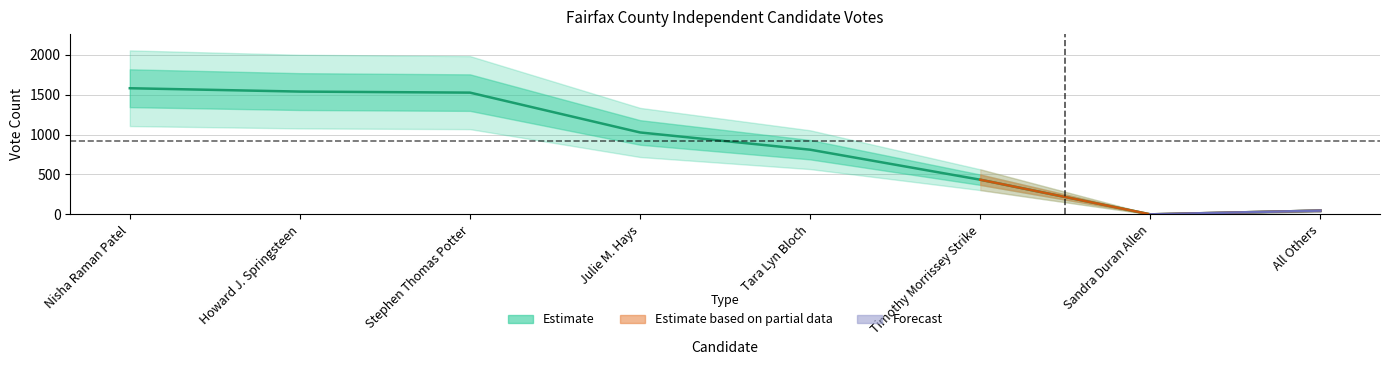

True or false: the data has more than 1 interior local peaks.

False